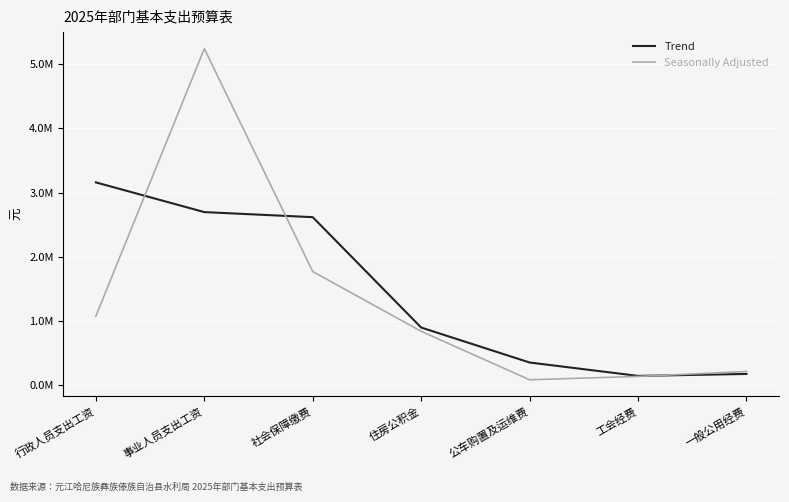

At which label does Trend reach its peak?

行政人员支出工资